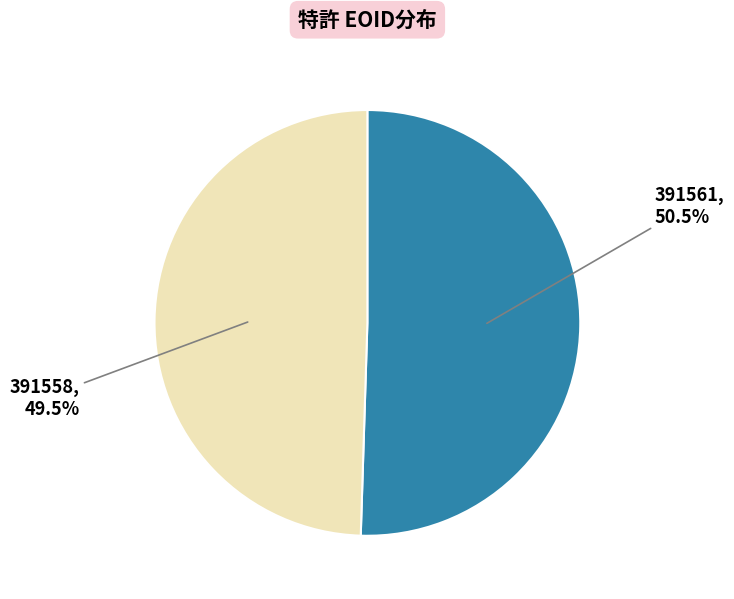

Does any single category account for the majority?

Yes